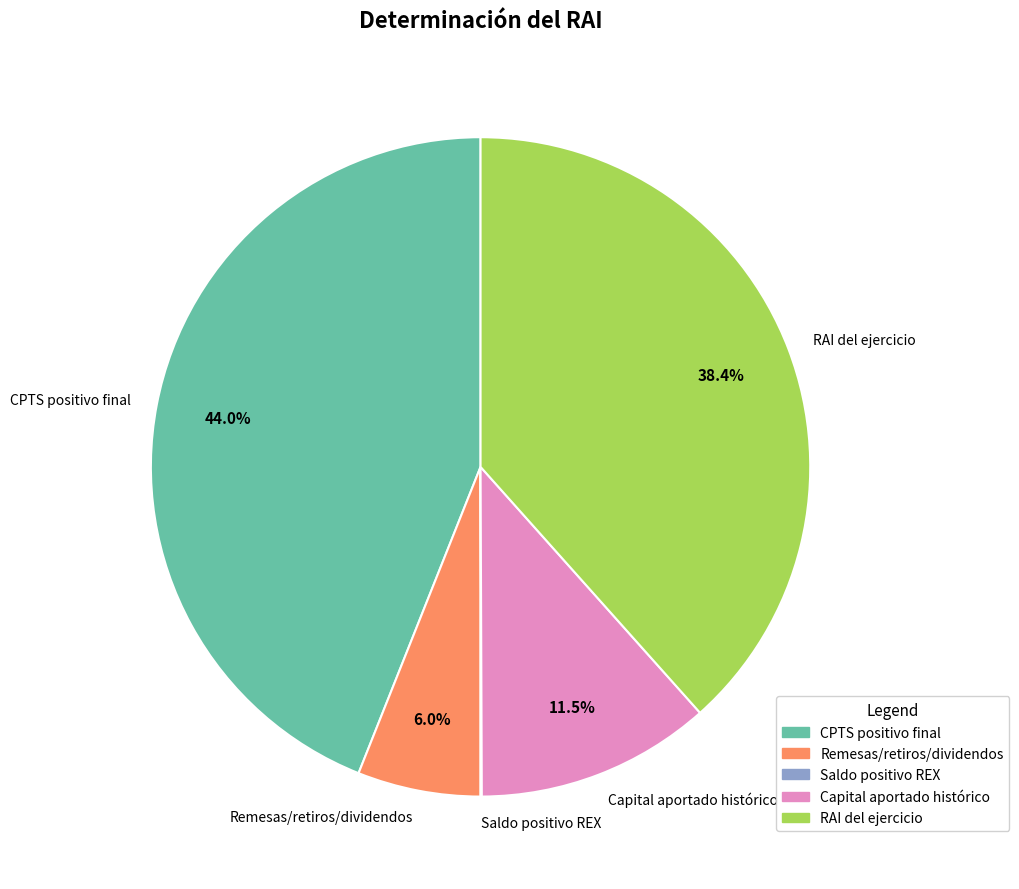

What portion of the pie excludes CPTS positivo final?

56.0%